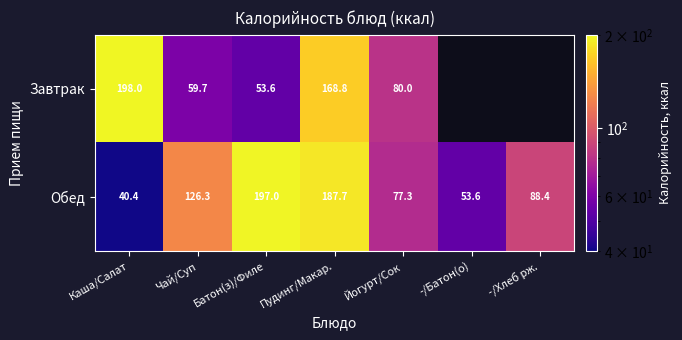

What is the sum of the Обед values at -/Хлеб рж. and -/Батон(о)?

142.0